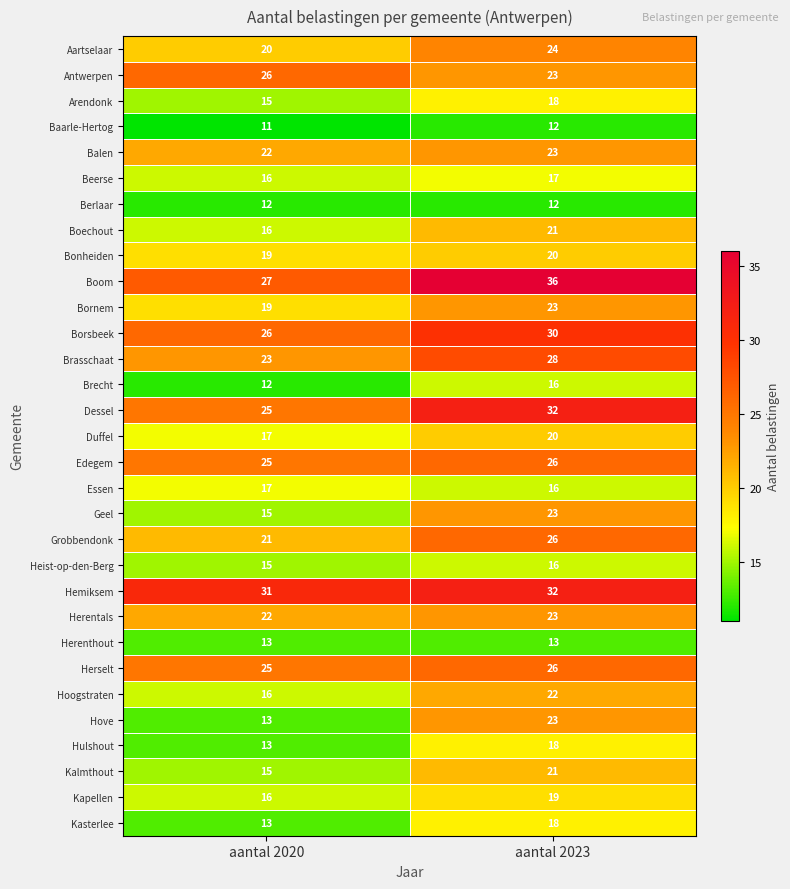

At which category does the chart reach its peak across all series?

aantal 2023